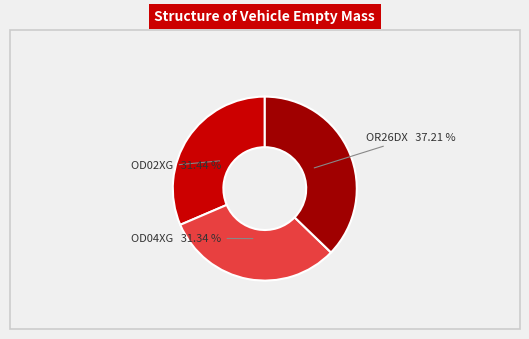

What percentage is the OD04XG slice, to the nearest percent?

31%